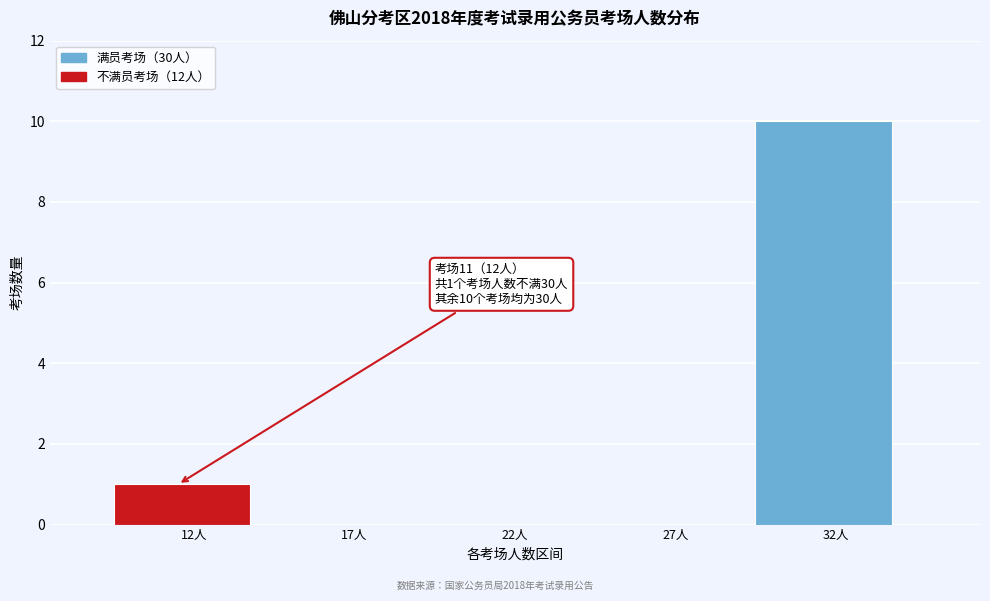

Reading left to right, transcribe all the data shown in this chart.

12人=1	17人=0	22人=0	27人=0	32人=10